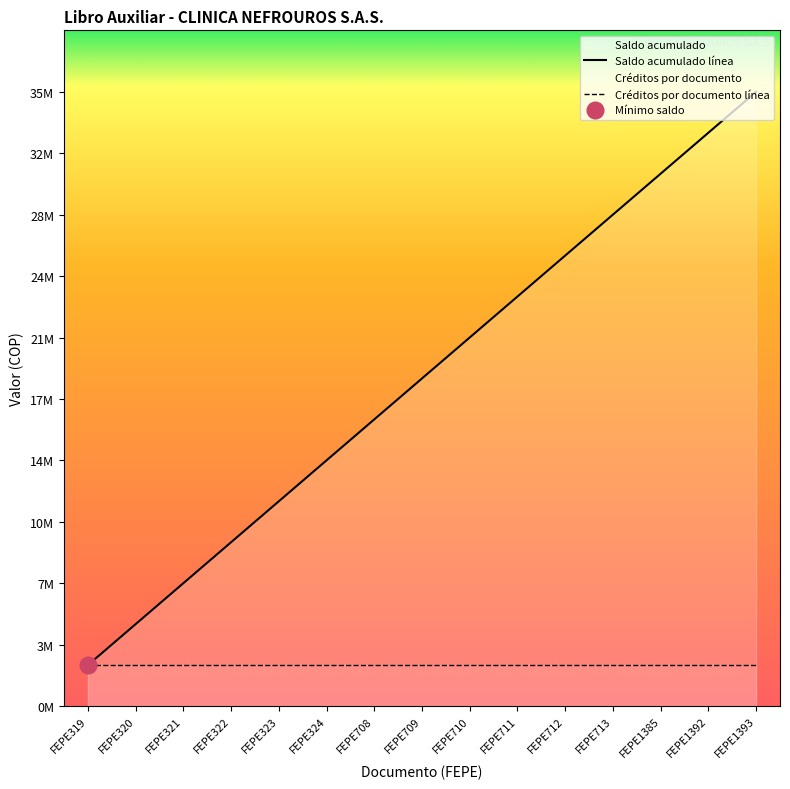

True or false: Créditos por documento línea and Saldo acumulado línea intersect in this chart.

False